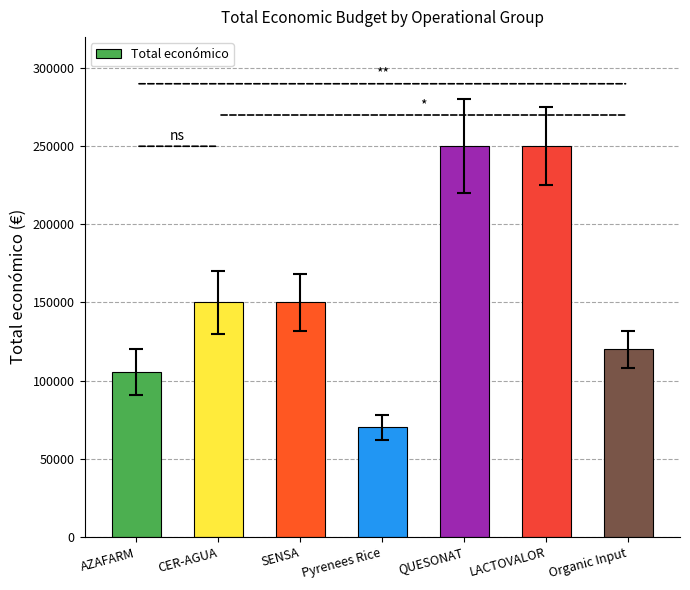

The chart shows a value of 105516 at AZAFARM. True or false?

True